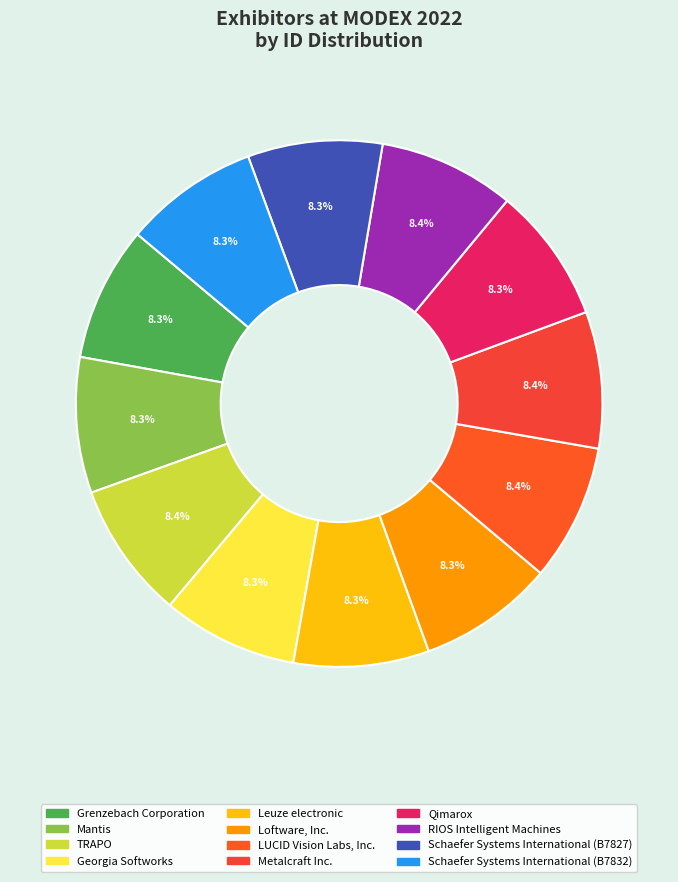

What is the ratio of the value at Metalcraft Inc. to the value at Loftware, Inc.?

1.0